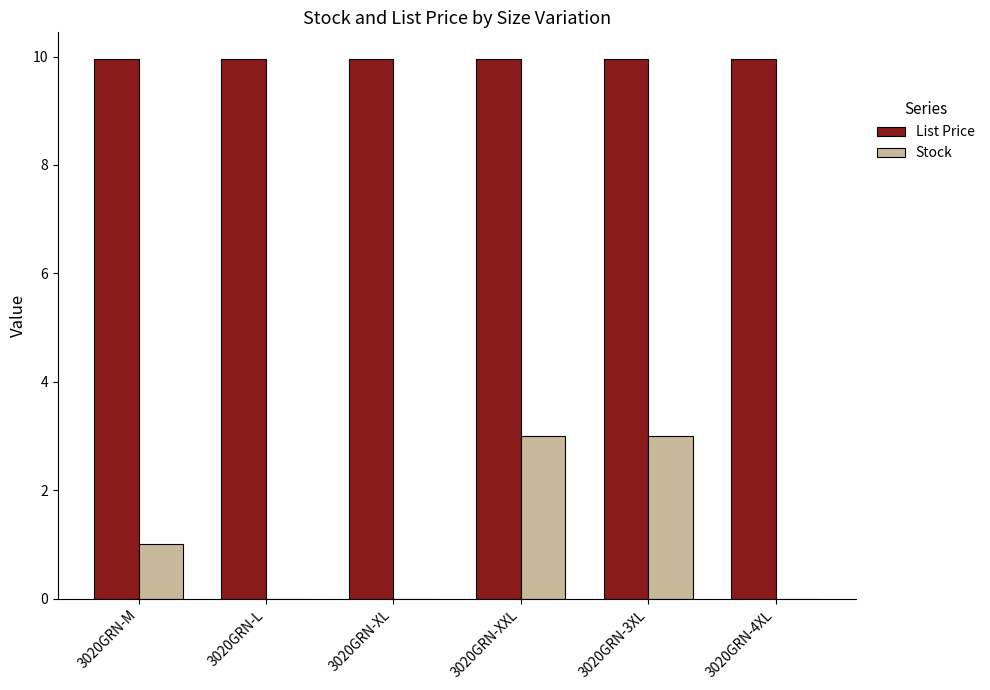

What is the average value of the Stock series?

1.2